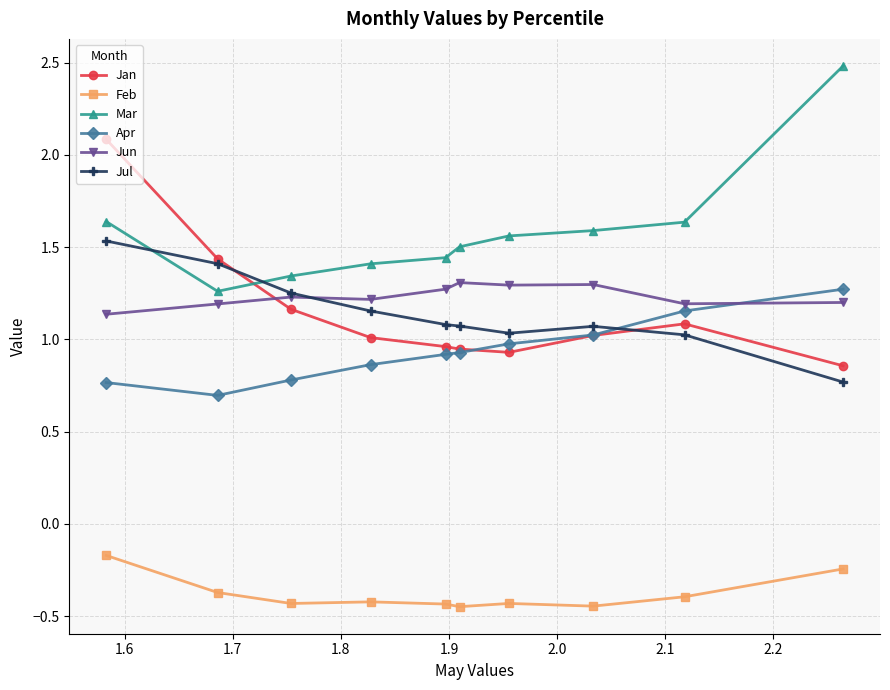

At how many categories does at least one series exceed 0?

10